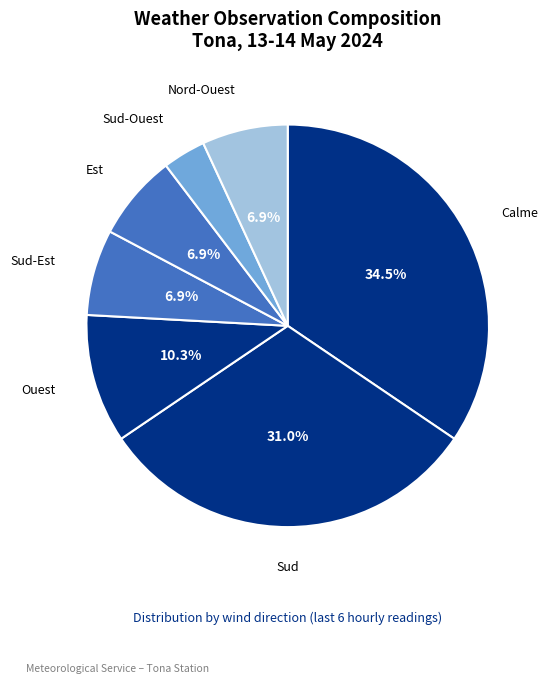

Count the number of slices in the pie.

7